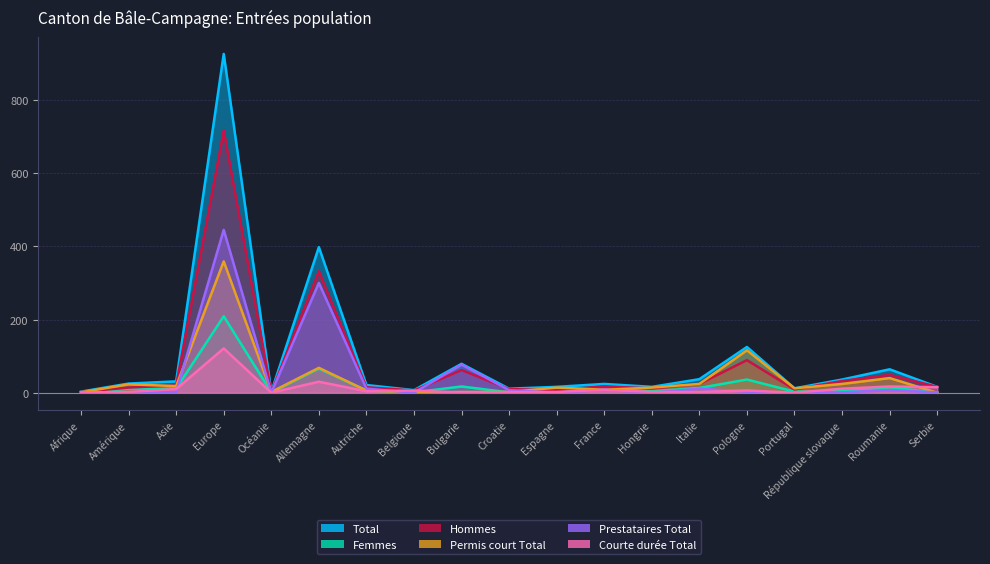

Is it true that Total equals 37 at Italie?

True